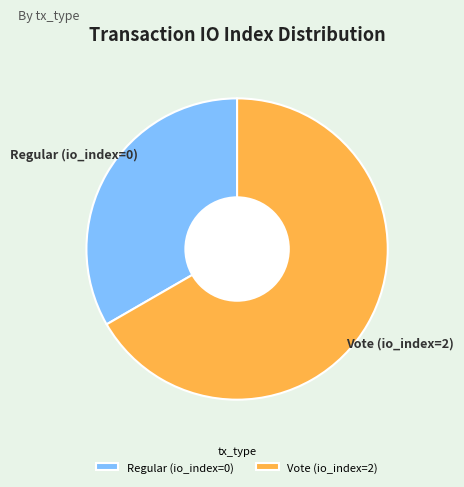

Does any single category account for the majority?

Yes